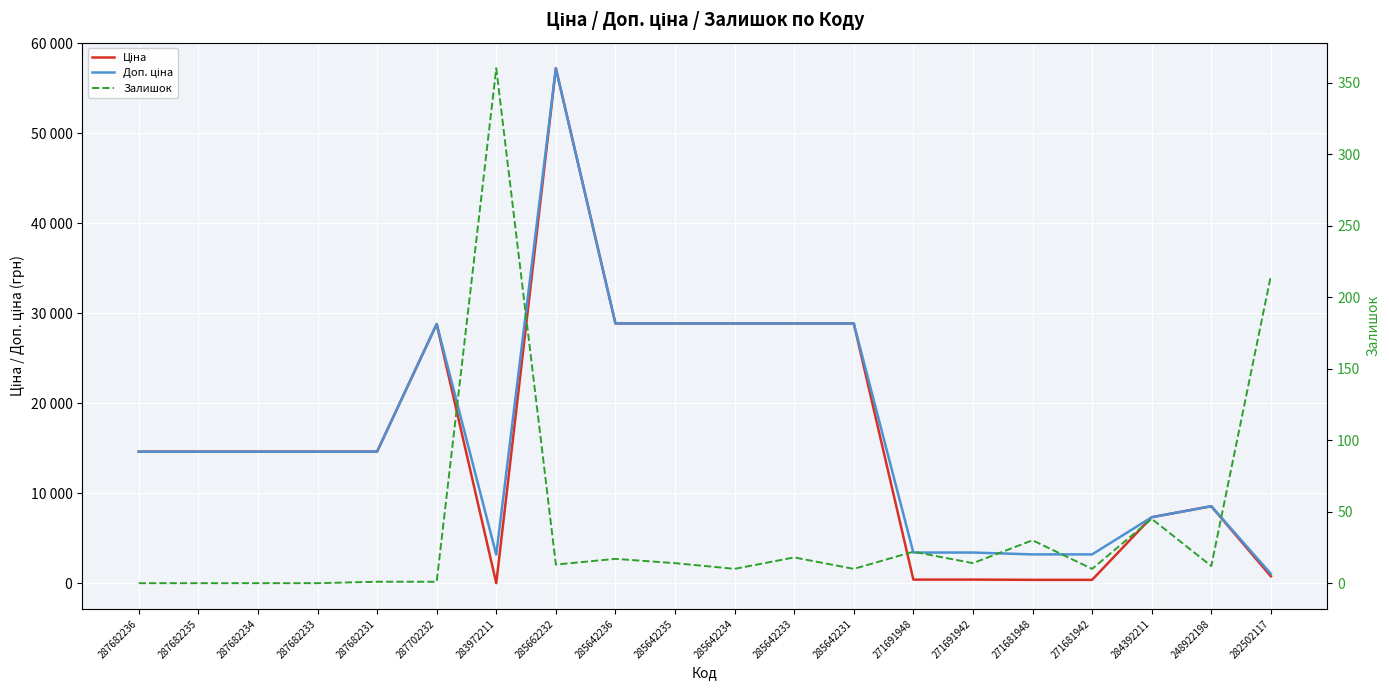

How many lines are shown in the chart?

3